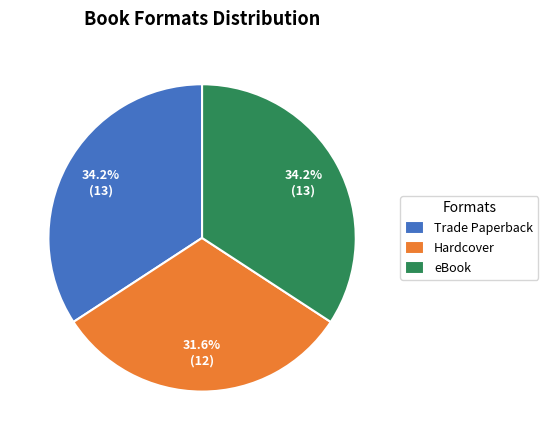

What percentage is the Hardcover slice, to the nearest percent?

32%